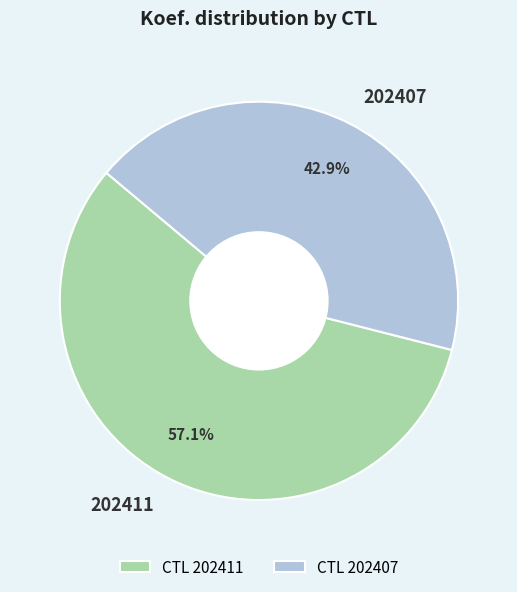

Is 202411 the majority of the pie?

Yes